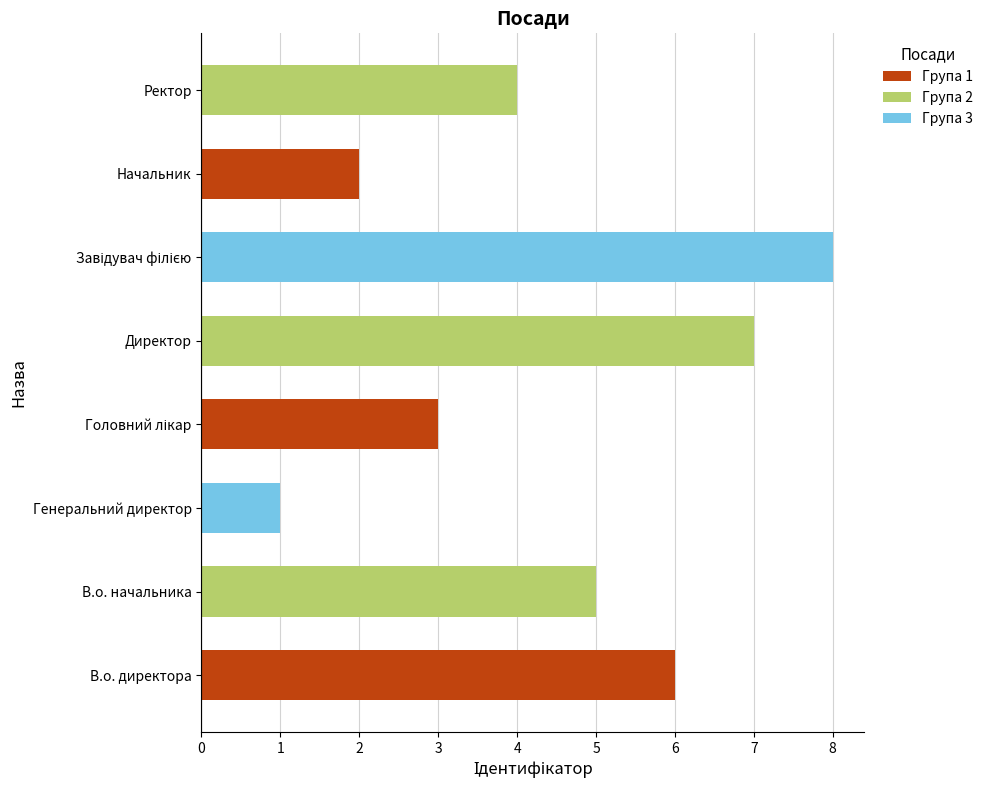

What is the average value?

4